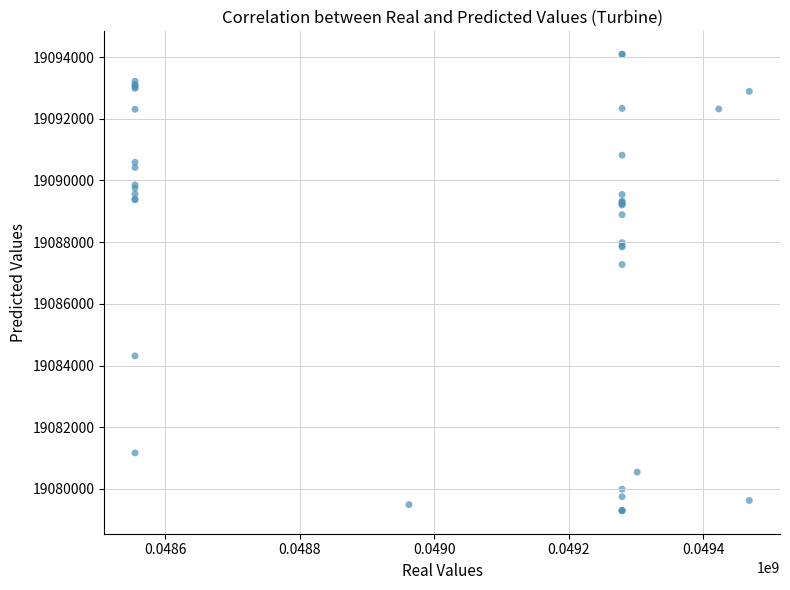

What Y value in the scatter plot is closest to 19086690?

19087273